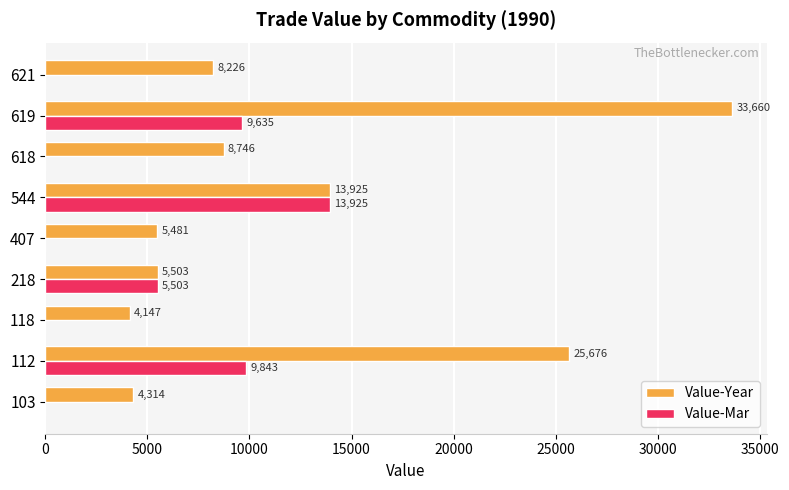

How many values in Value-Mar are above zero?

4